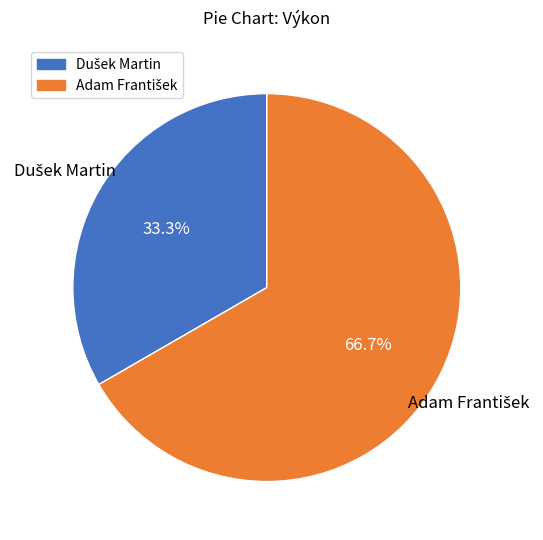

Is there any slice that represents more than half of the pie?

Yes